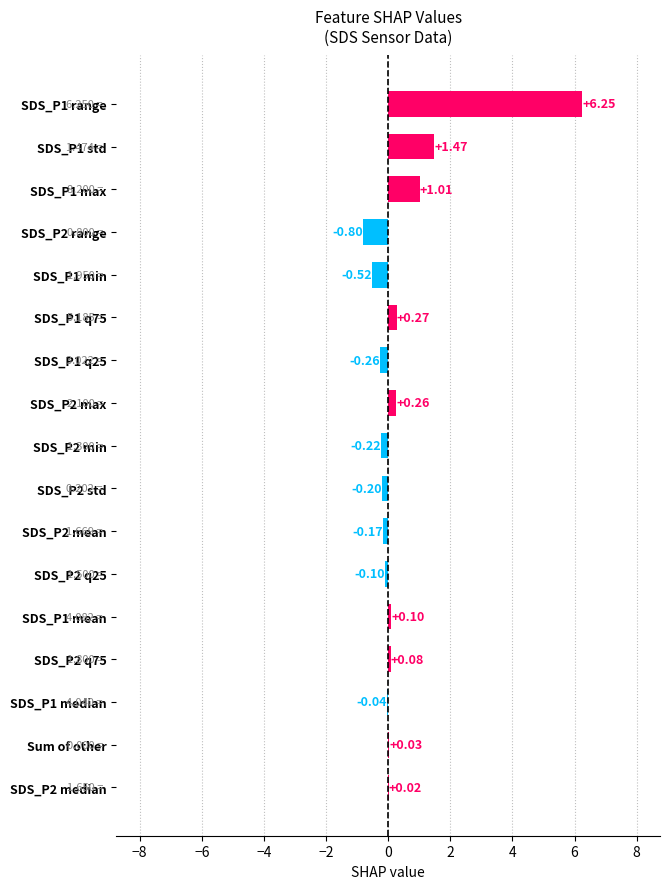

What is the sum of all values?

7.2